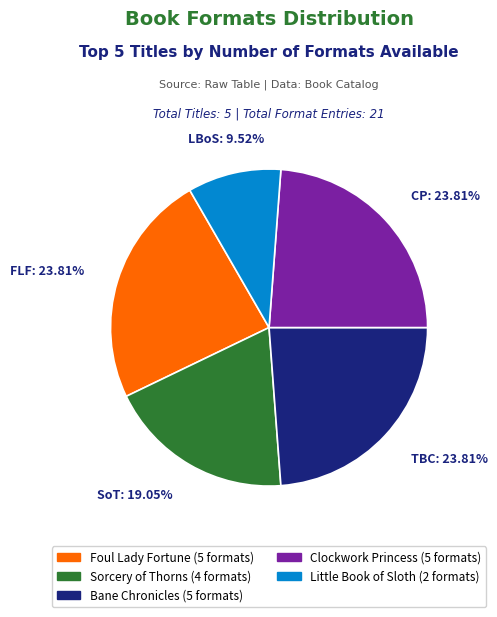

Is it true that Bane Chronicles is 24% of the pie?

True